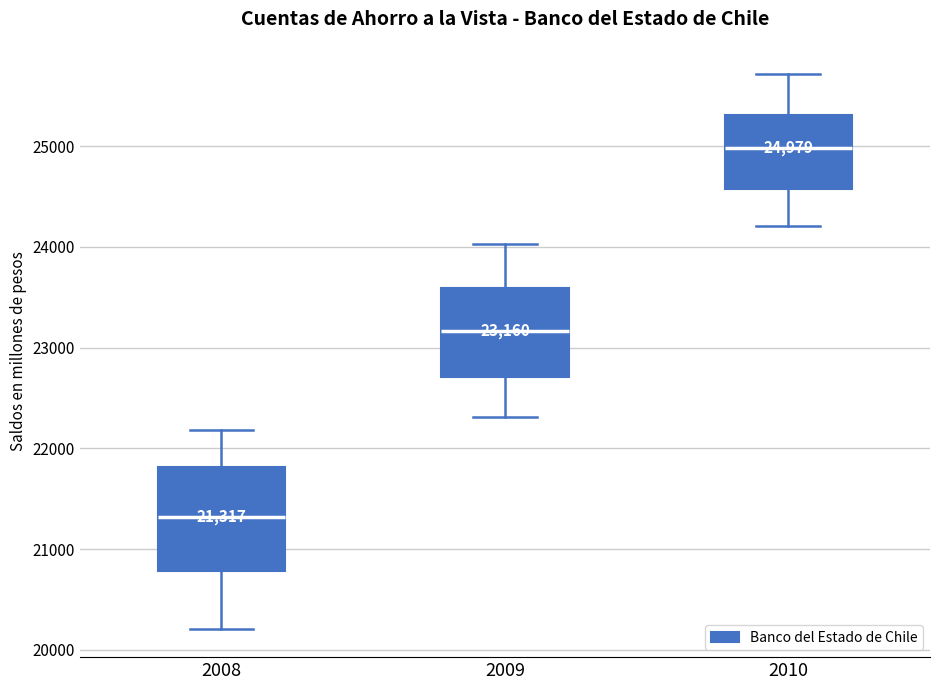

Which box's median line is the lowest?

2008